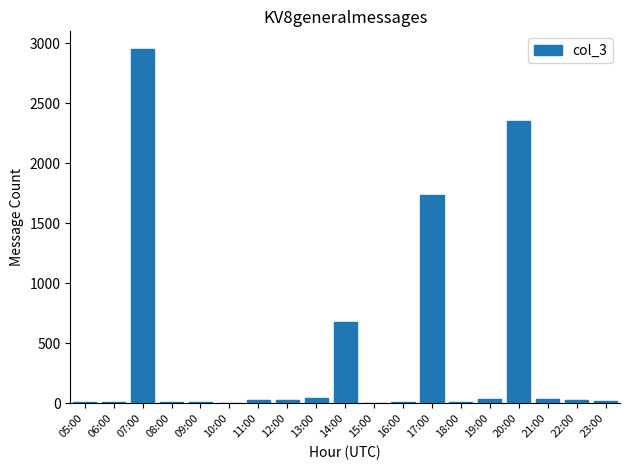

The chart shows a value of 42 at 13:00. True or false?

True